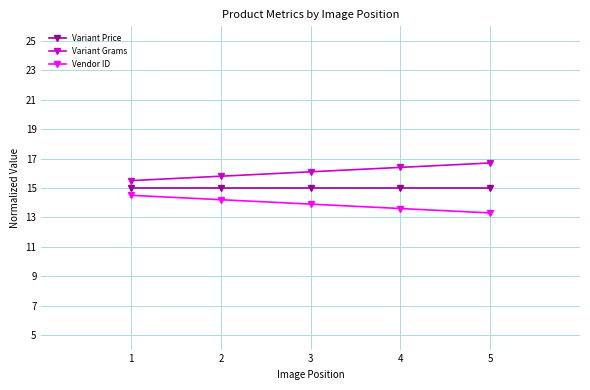

What is the value of the Variant Grams point at the 5th from the left?

16.7